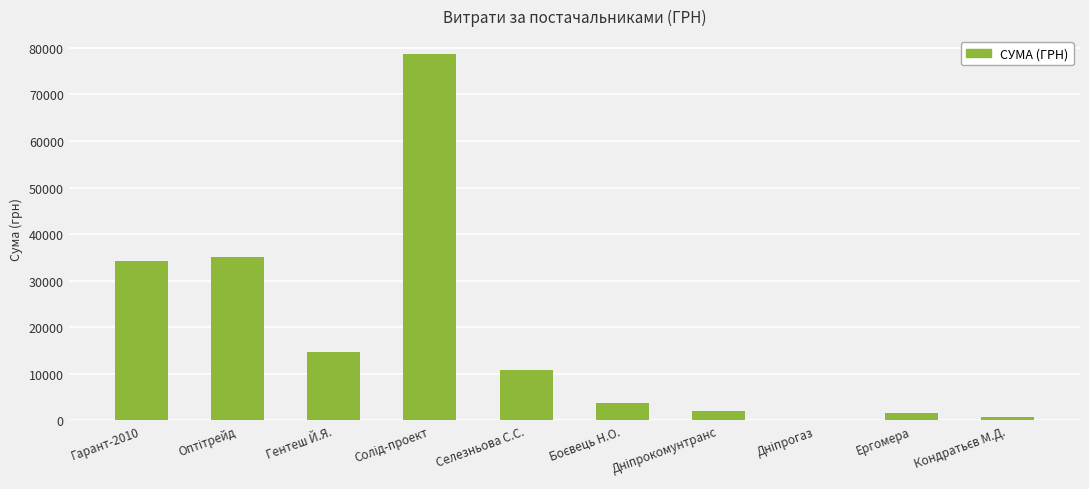

The value at Гентеш Й.Я. is 14753.0. True or false?

True